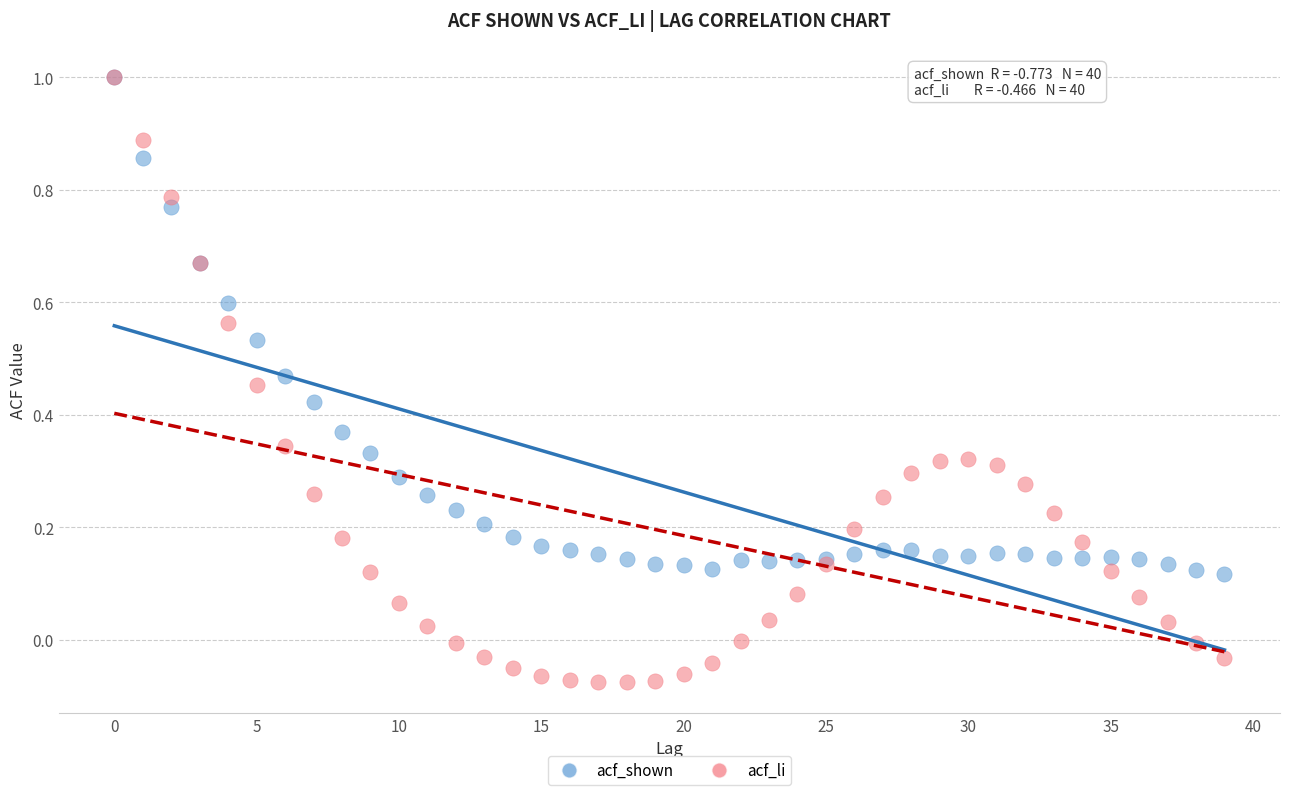

Which series contains the lowest Y value?

acf_li